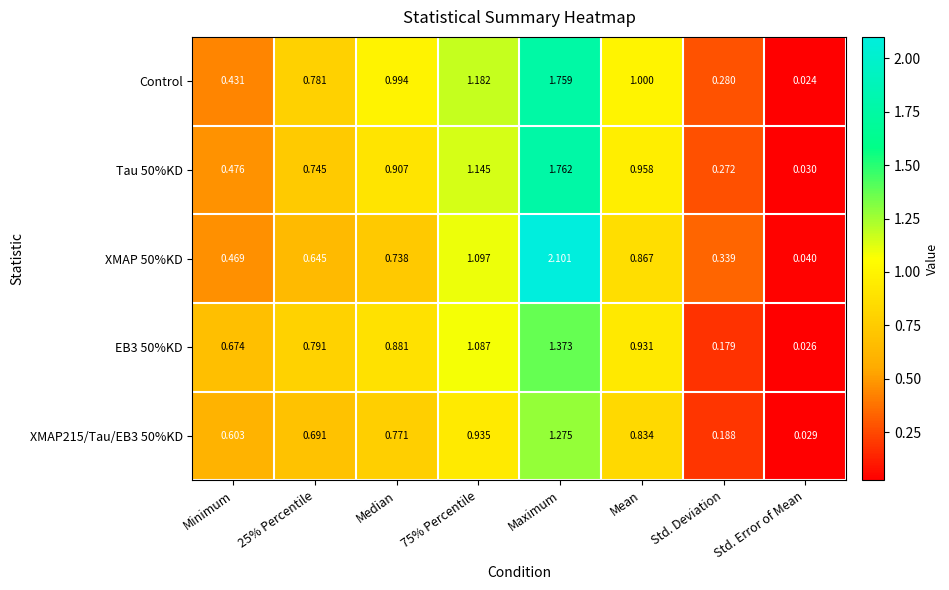

What is the total value across all series at 25% Percentile?

3.7